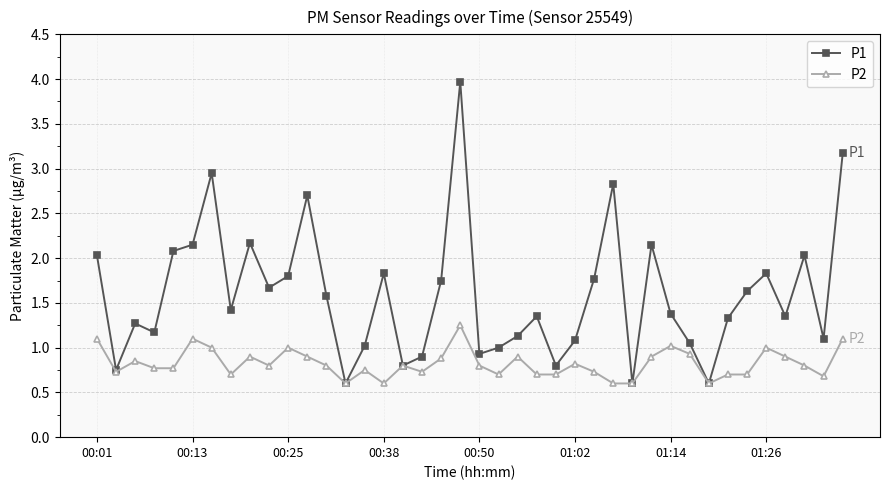

Which series has the largest range (max minus min)?

P1